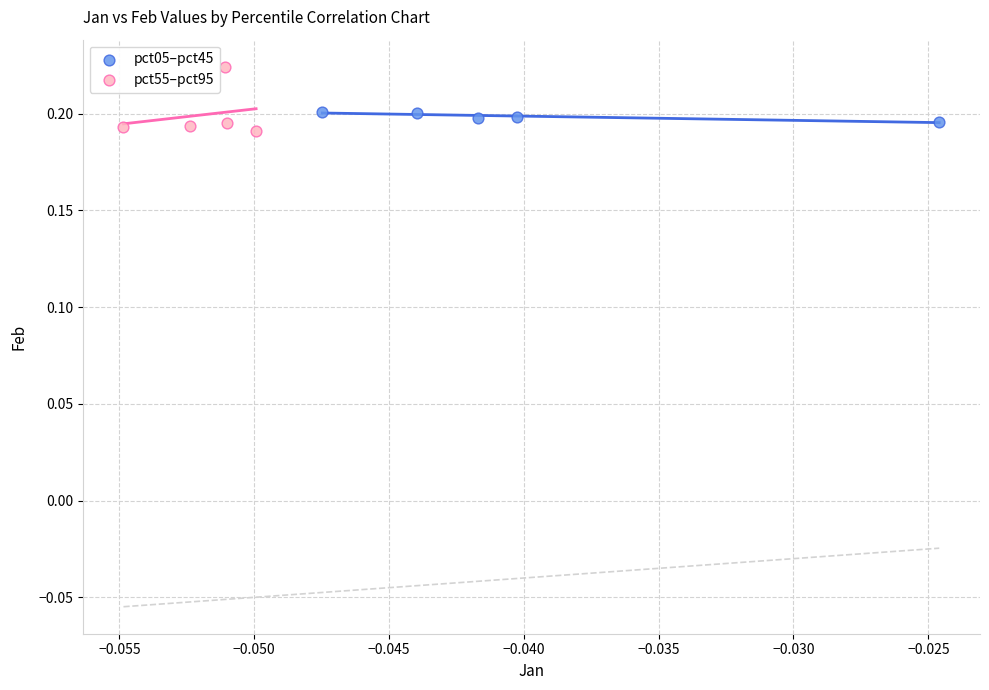

Which series reaches the minimum Y coordinate?

pct55–pct95